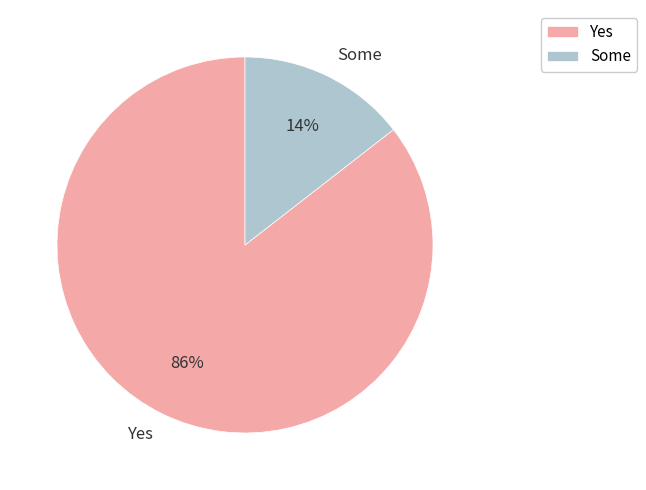

Is there a majority slice in this chart?

Yes